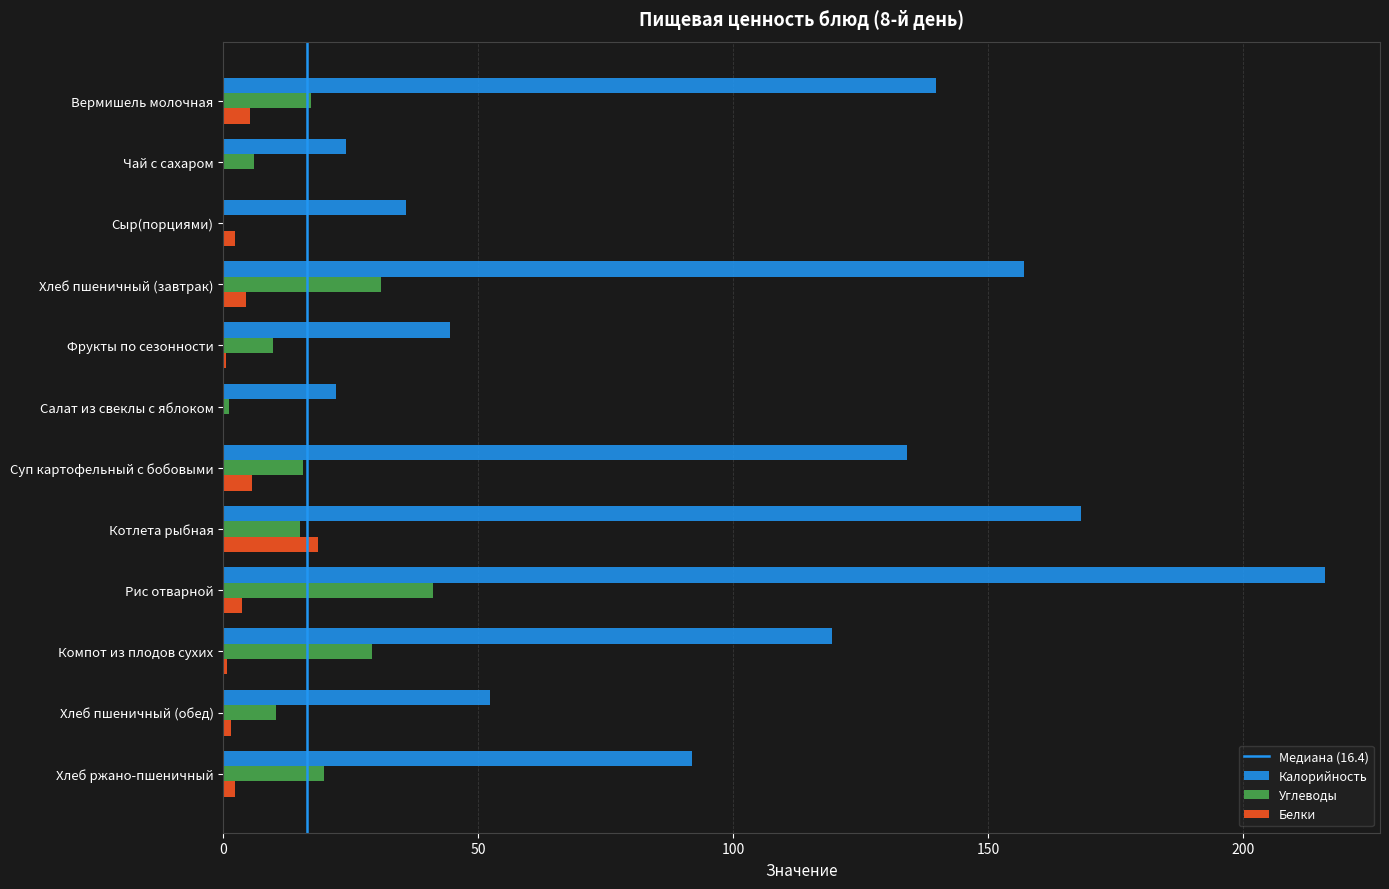

The value of Калорийность at Хлеб ржано-пшеничный is 28.1. True or false?

False